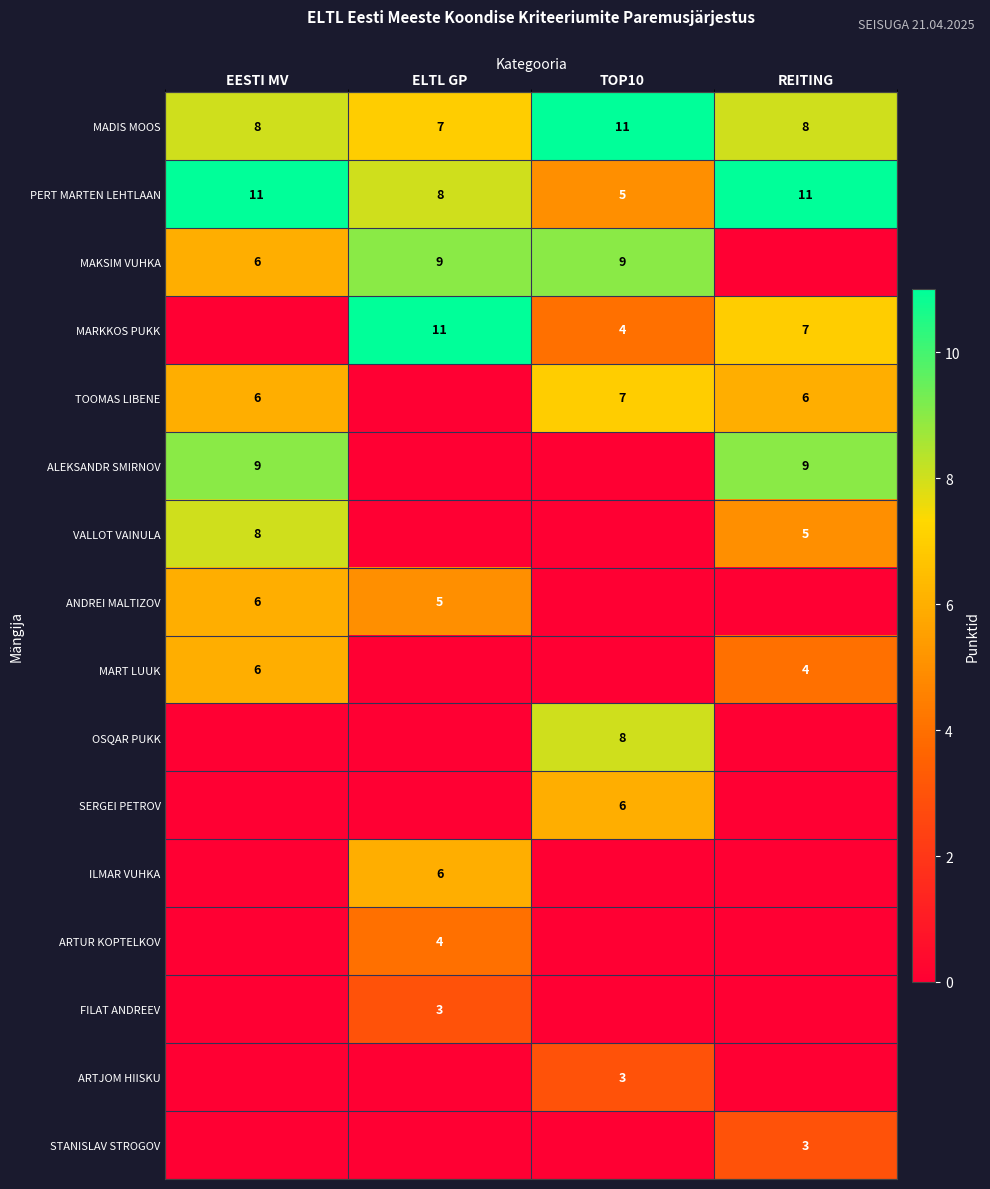

What is the sum of the PERT MARTEN LEHTLAAN values at ELTL GP and TOP10?

13